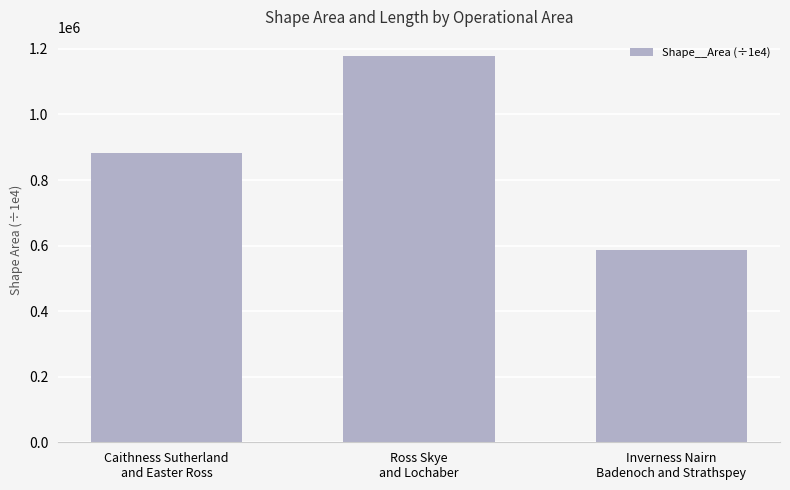

What is the ratio of the value at Caithness Sutherland
and Easter Ross to the value at Inverness Nairn
Badenoch and Strathspey?

1.5